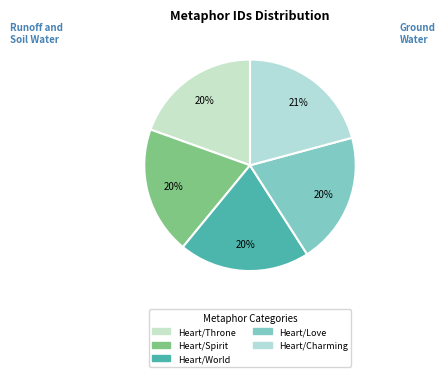

Count the number of slices in the pie.

5